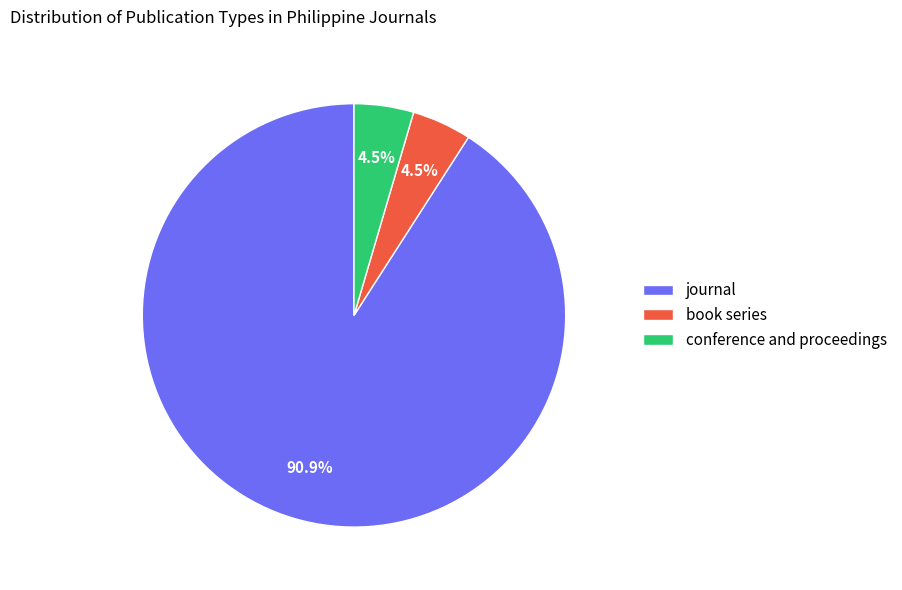

What is the largest slice in the pie chart?

journal